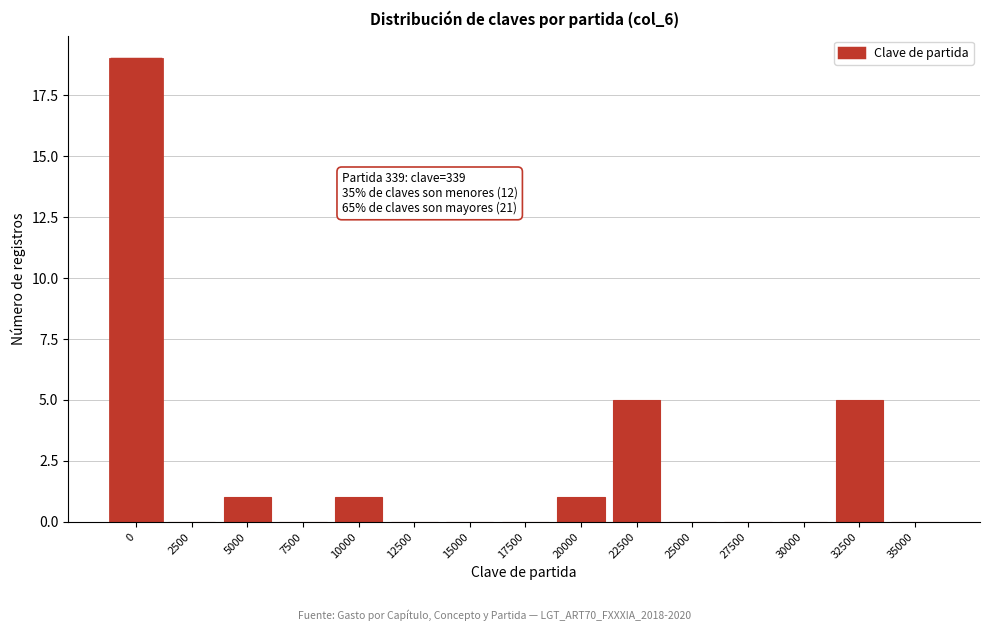

Reading left to right, transcribe all the data shown in this chart.

0=19	2500=0	5000=1	7500=0	10000=1	12500=0	15000=0	17500=0	20000=1	22500=5	25000=0	27500=0	30000=0	32500=5	35000=0